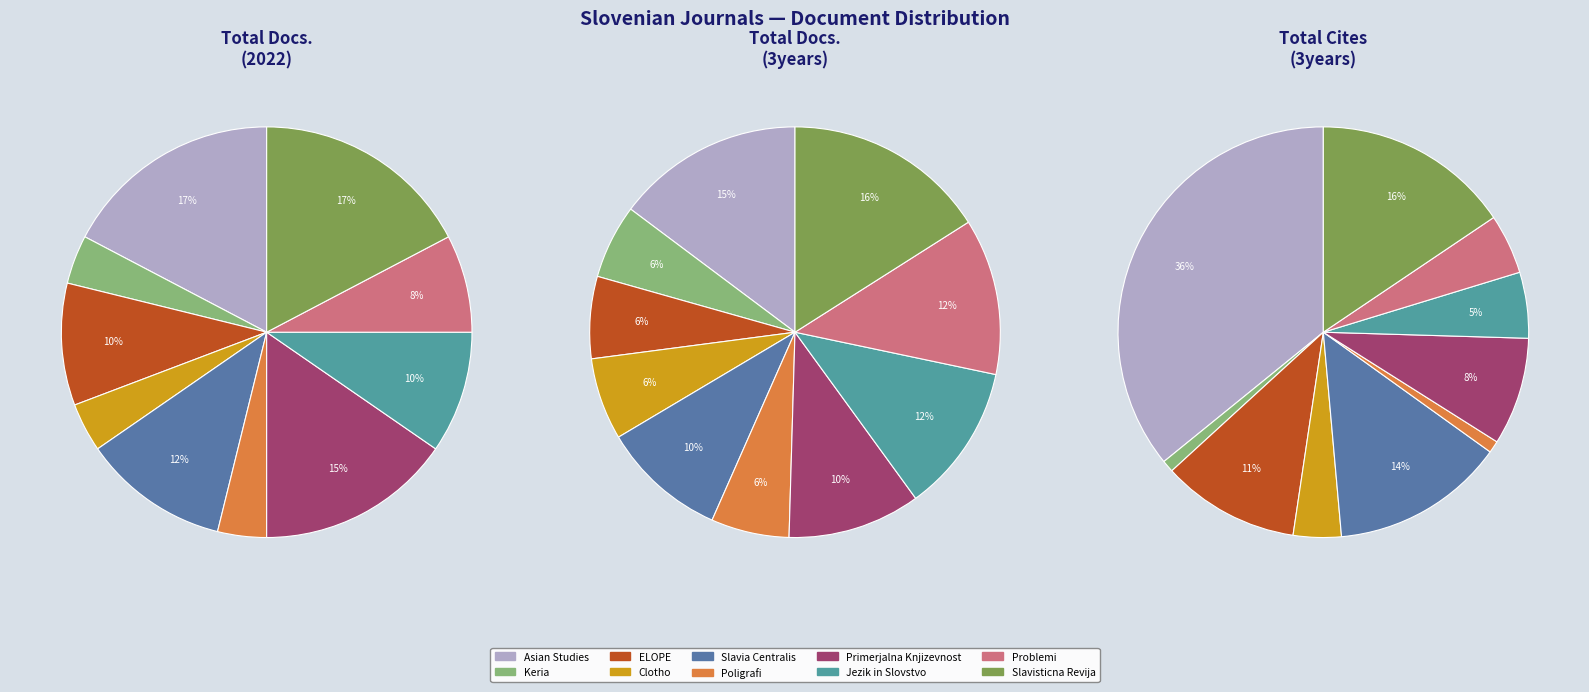

The Clotho slice represents 4% of the pie. True or false?

True